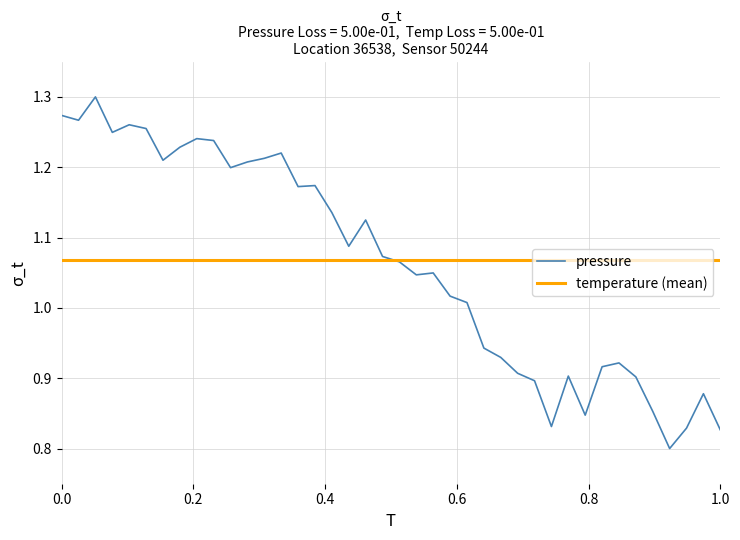

What is the difference between the maximum and minimum values in the pressure series?

0.5